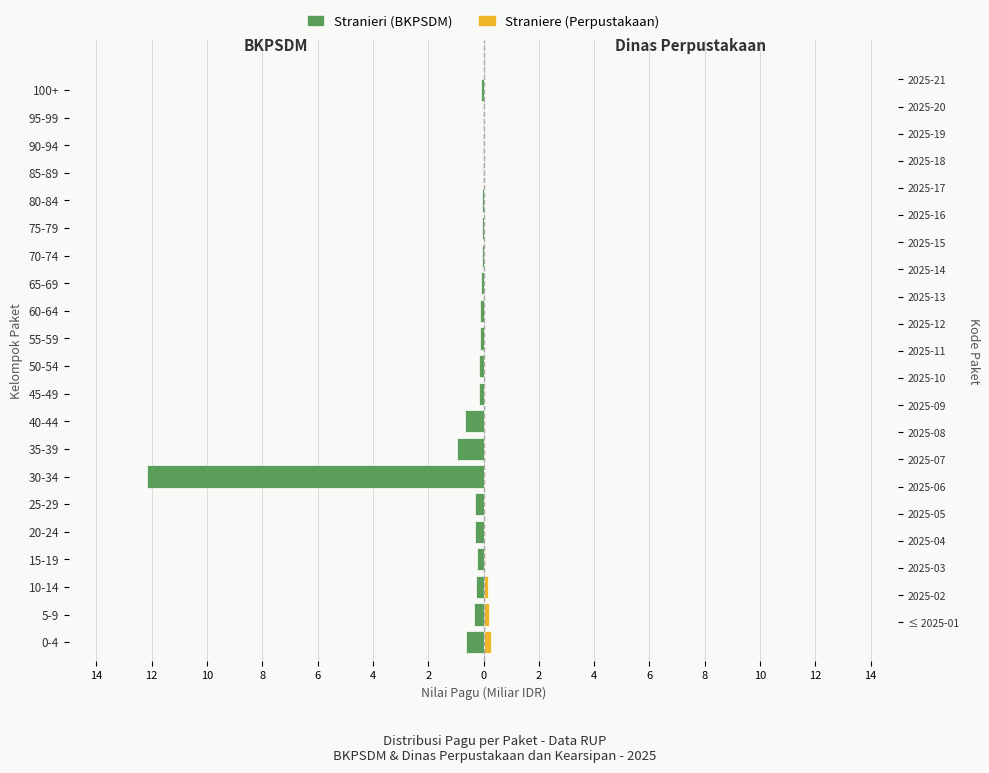

How many bars are there in total?

42